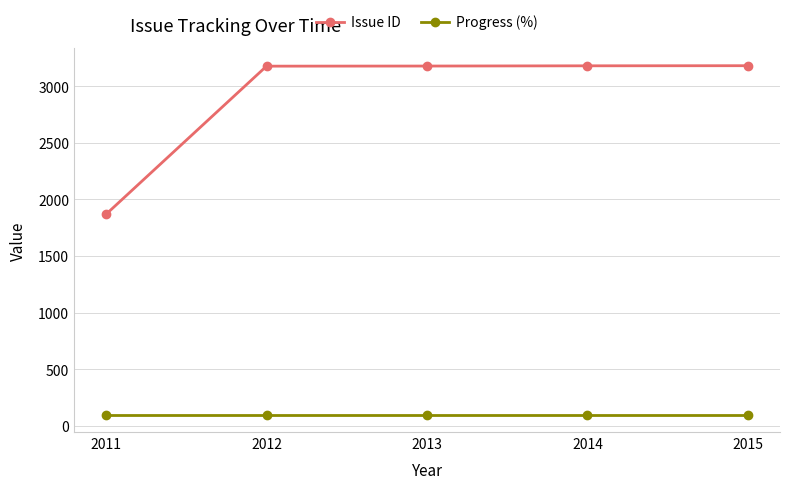

What is the maximum value for Progress (%)?

100